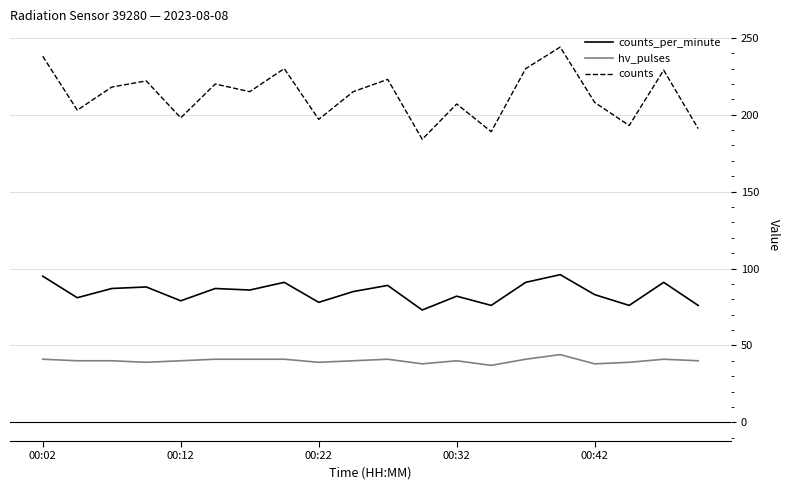

Which series has the largest total across all categories?

counts